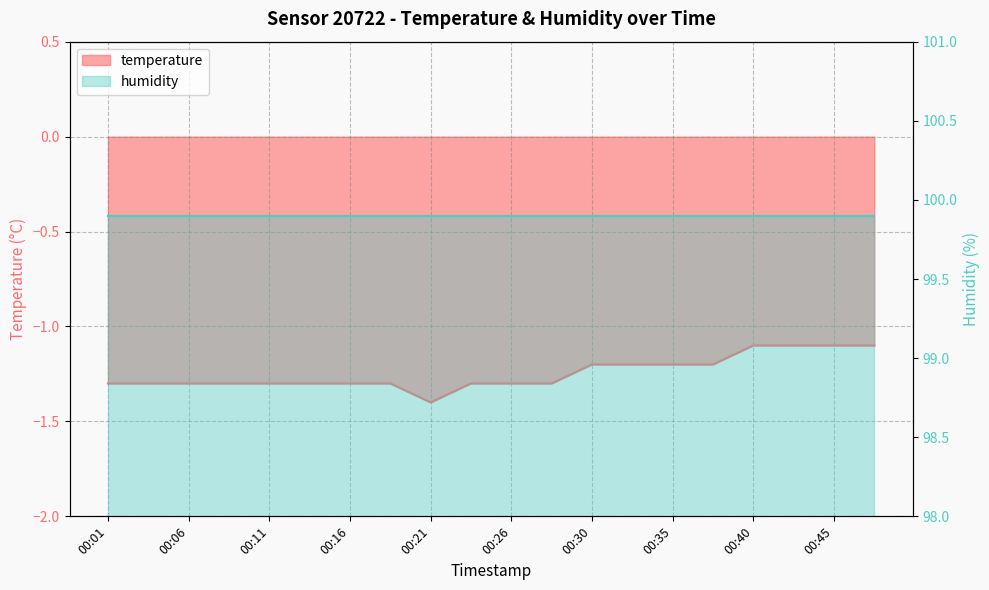

What is the sum of all values?

-24.9